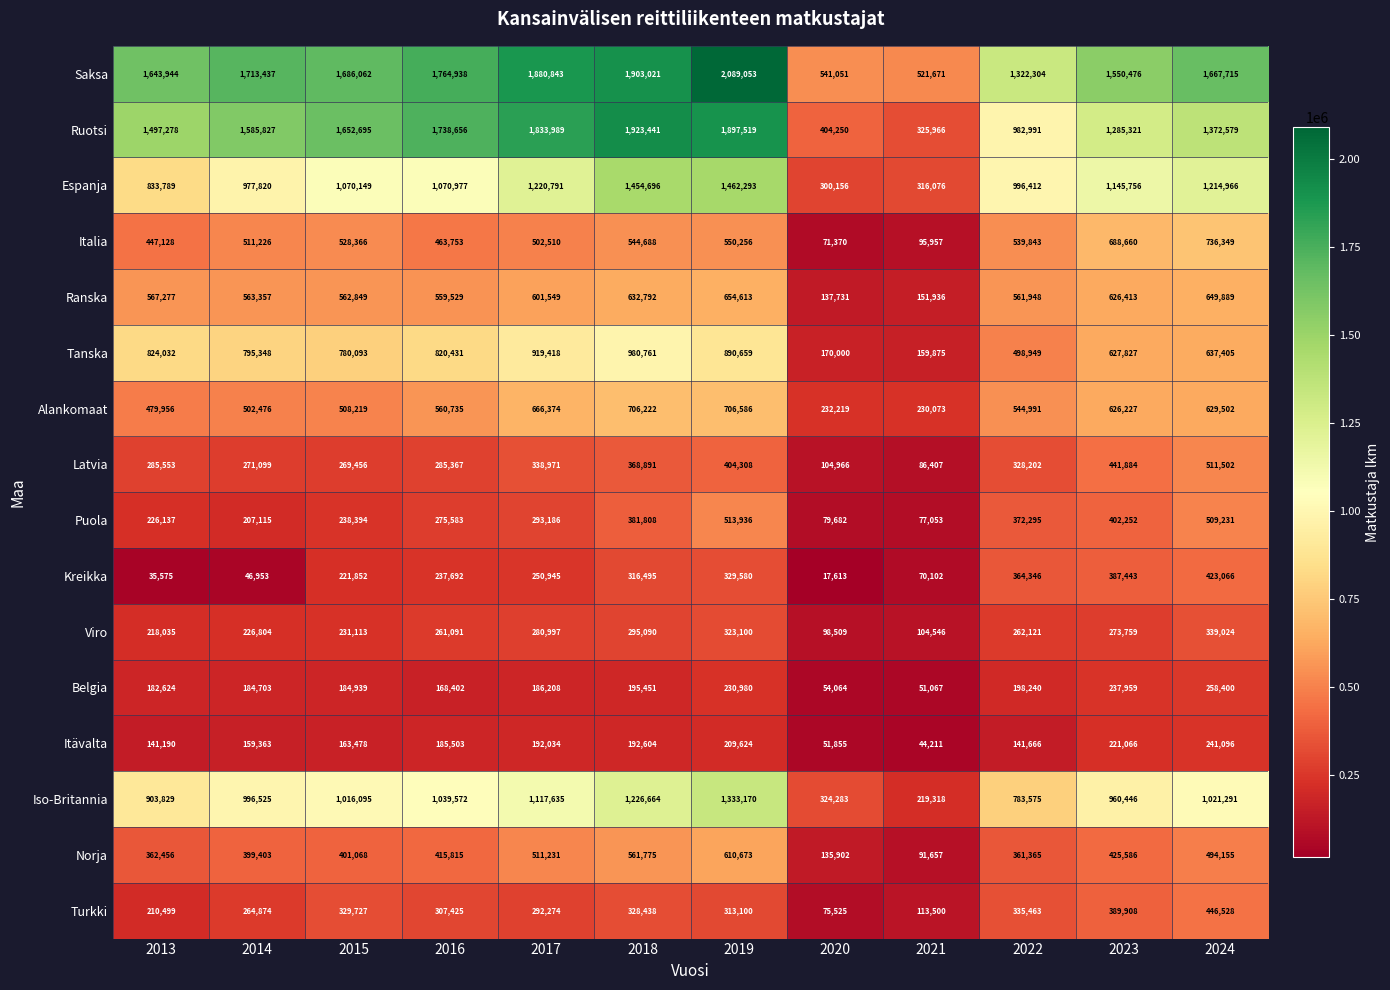

At 2024, list the series in order from smallest to largest.

Itävalta, Belgia, Viro, Kreikka, Turkki, Norja, Puola, Latvia, Alankomaat, Tanska, Ranska, Italia, Iso-Britannia, Espanja, Ruotsi, Saksa